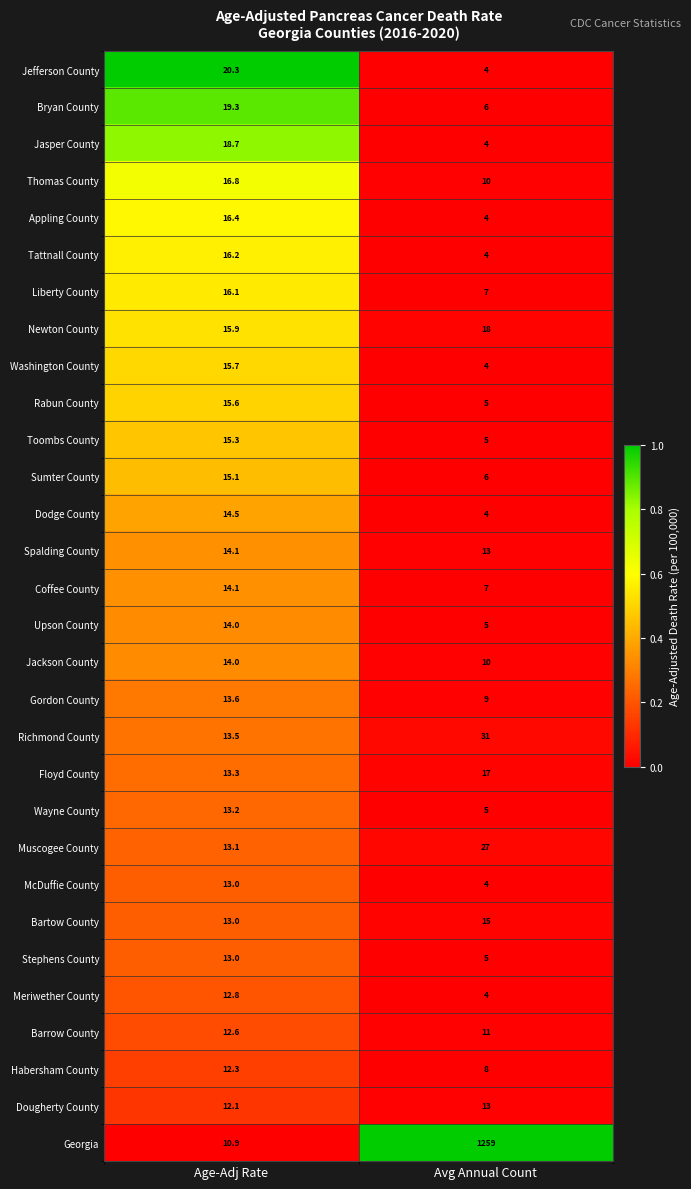

At which label is Sumter County closest to 10?

Avg Annual Count